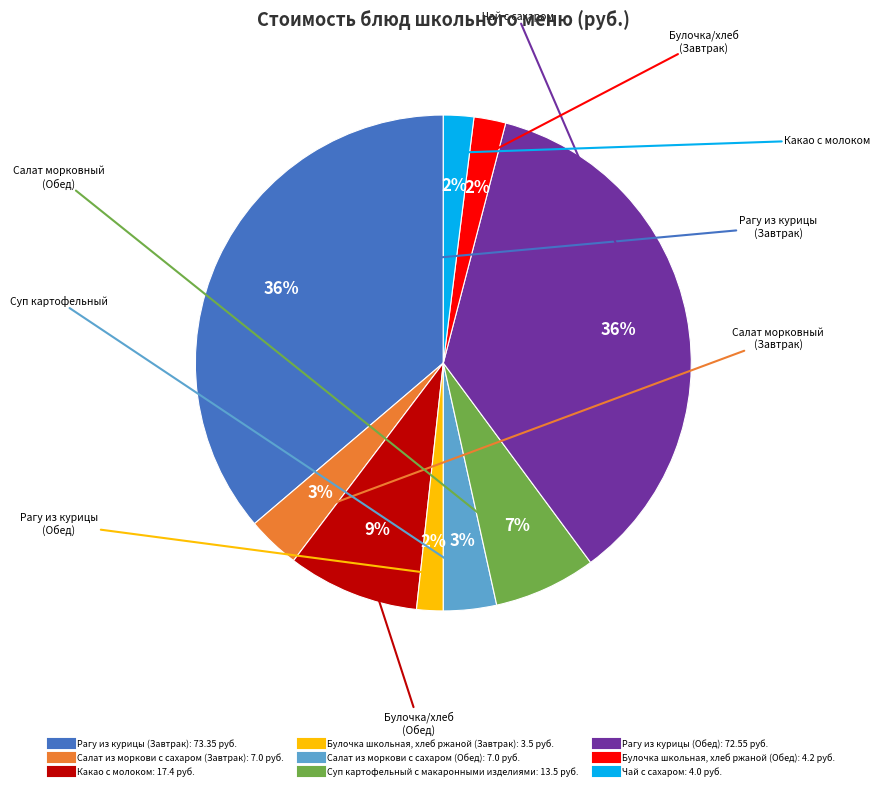

What is the ratio of the value at Салат из моркови с сахаром (Завтрак) to the value at Рагу из курицы (Завтрак)?

0.1